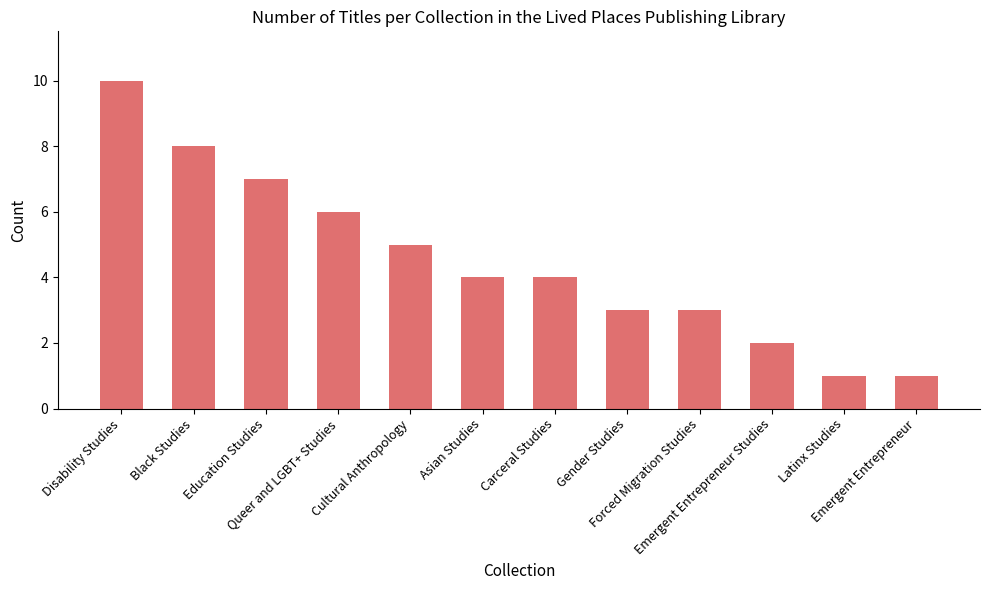

Approximately how many times larger is the value at Black Studies compared to Emergent Entrepreneur Studies?

4.0